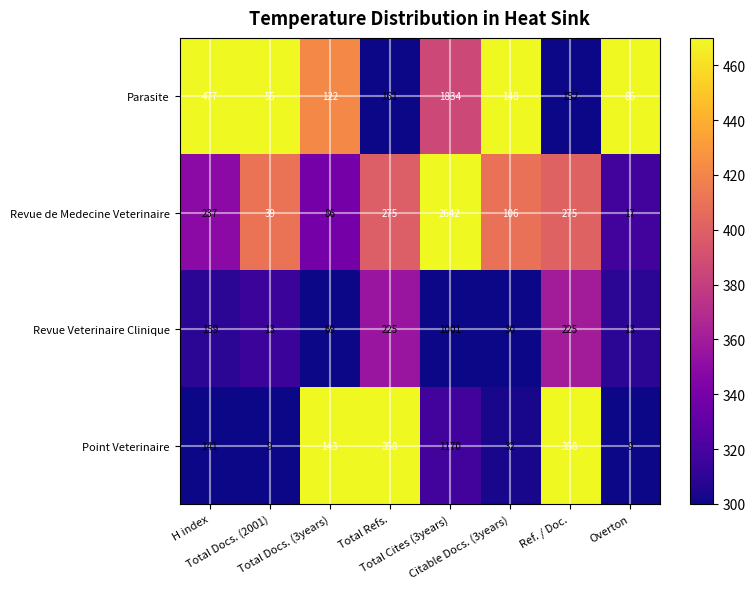

List the series in order of their peak value, lowest first.

Revue Veterinaire Clinique, Point Veterinaire, Parasite, Revue de Medecine Veterinaire